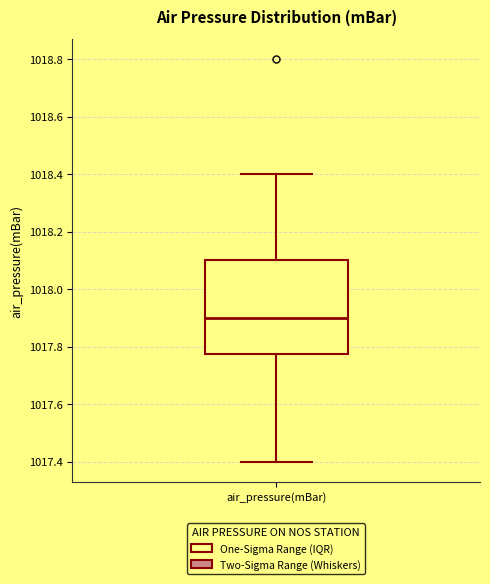

Where is the lower edge of the box for air_pressure(mBar) on the y-axis? The values are not printed on the chart, so give them approximately, as read against the axis.

1017.78